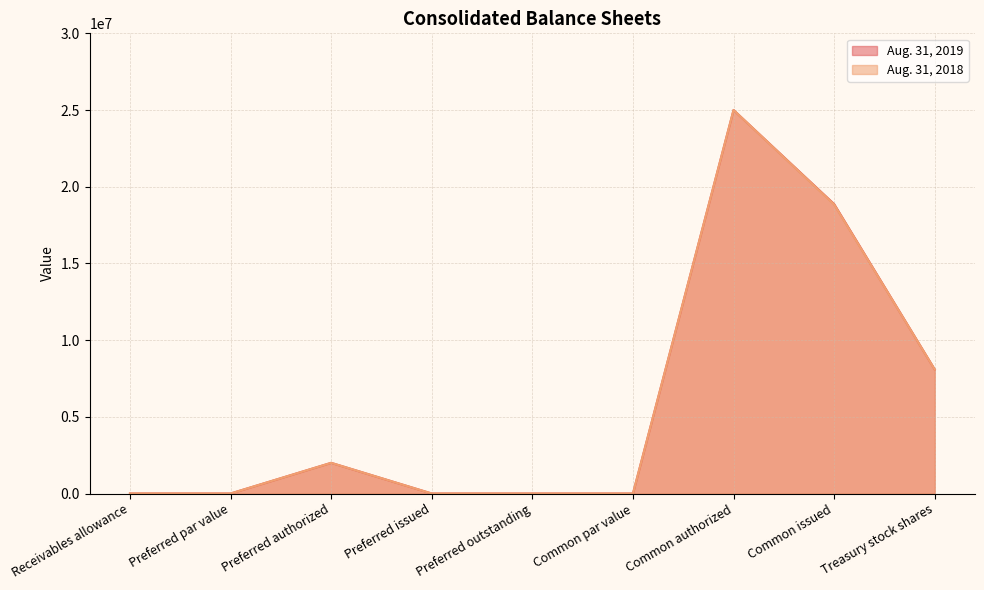

Rank the series by their maximum value, from highest to lowest.

Aug. 31, 2019, Aug. 31, 2018